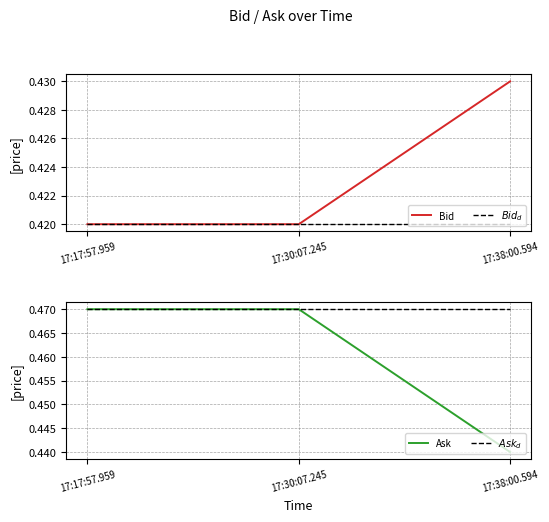

At which category does the chart reach its minimum across all series?

17:17:57.959